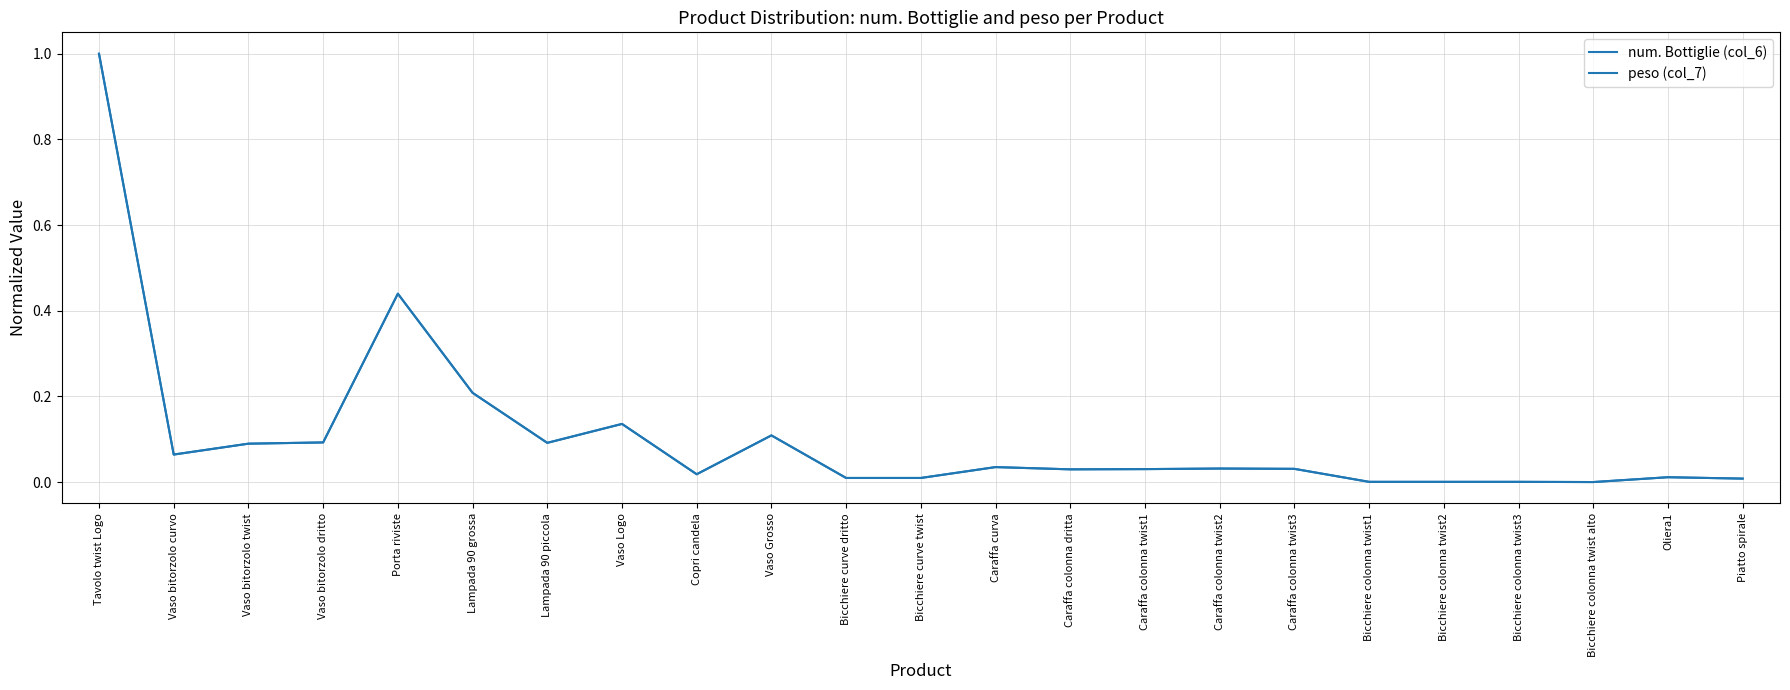

Reading left to right, extract all data points from this chart.

num. Bottiglie (col_6): 1.0	0.1	0.1	0.1	0.4	0.2	0.1	0.1	0.0	0.1	0.0	0.0	0.0	0.0	0.0	0.0	0.0	0.0	0.0	0.0	0.0	0.0	0.0
peso (col_7): 1.0	0.1	0.1	0.1	0.4	0.2	0.1	0.1	0.0	0.1	0.0	0.0	0.0	0.0	0.0	0.0	0.0	0.0	0.0	0.0	0.0	0.0	0.0